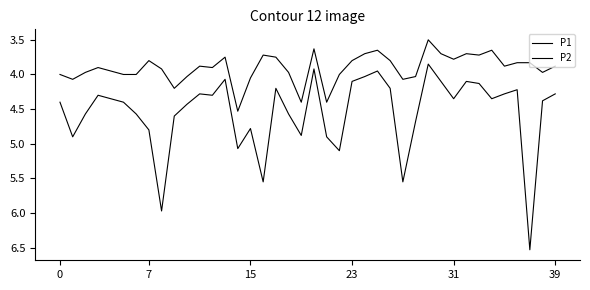

Does the chart display data point markers on the line(s)?

No